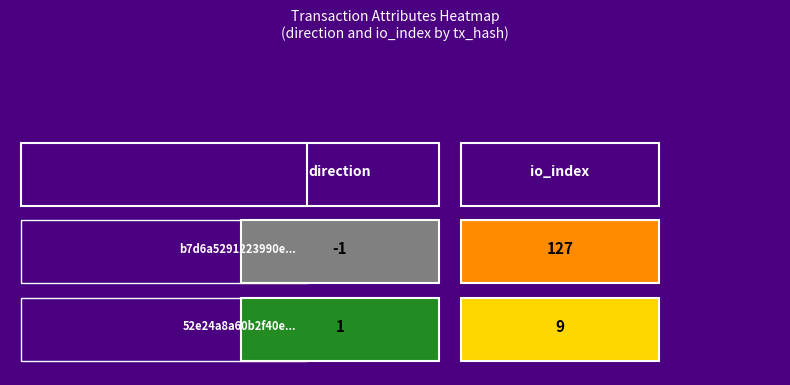

What is the total value across all series at io_index?

136